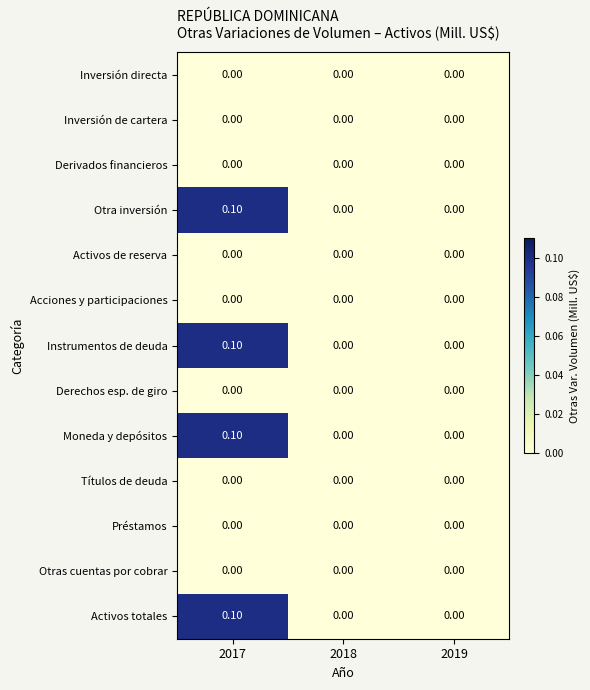

At which category is the sum across all series the highest?

2017